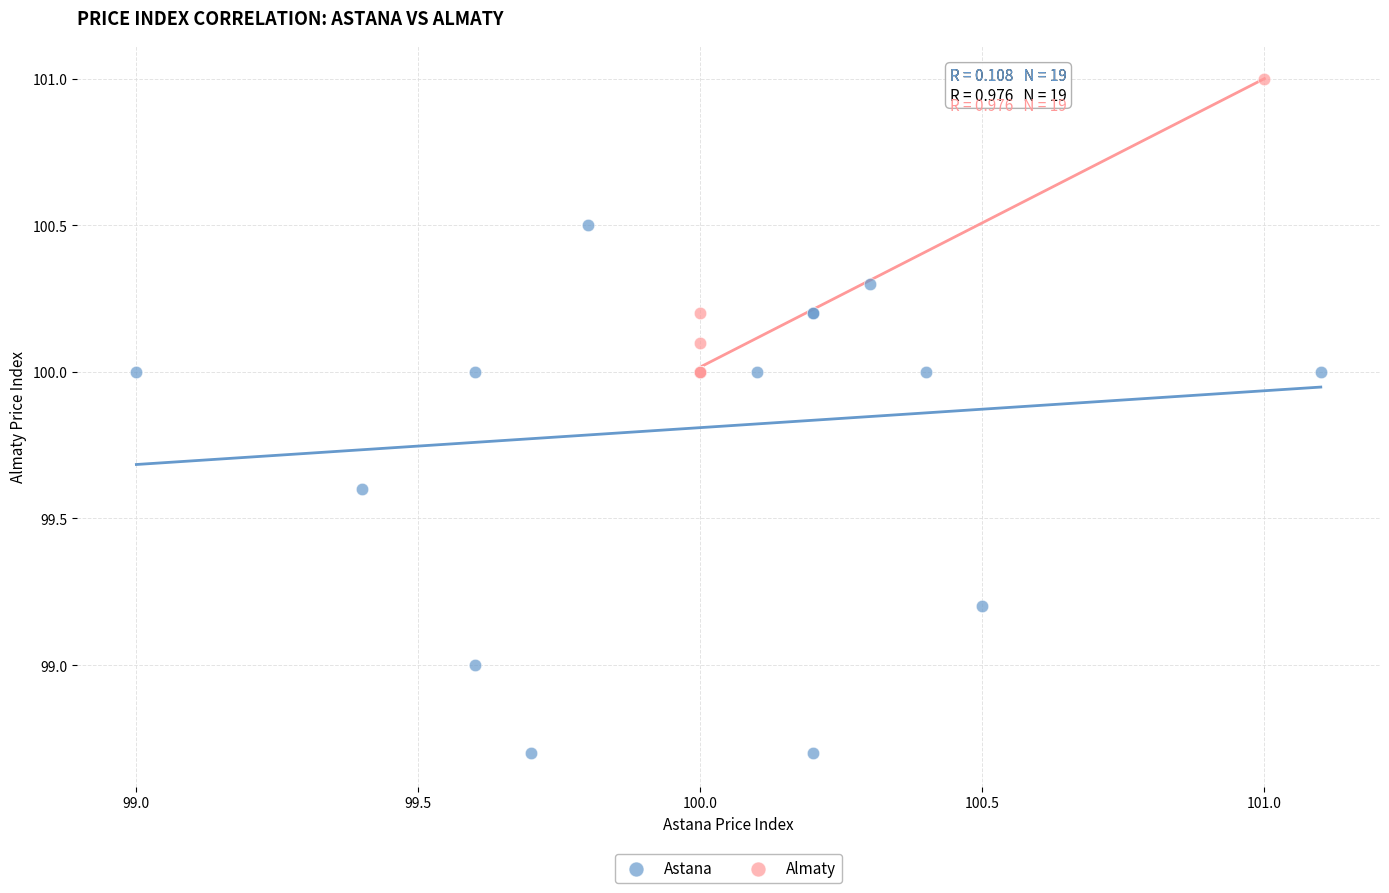

Which series has the widest spread of Y values?

Astana